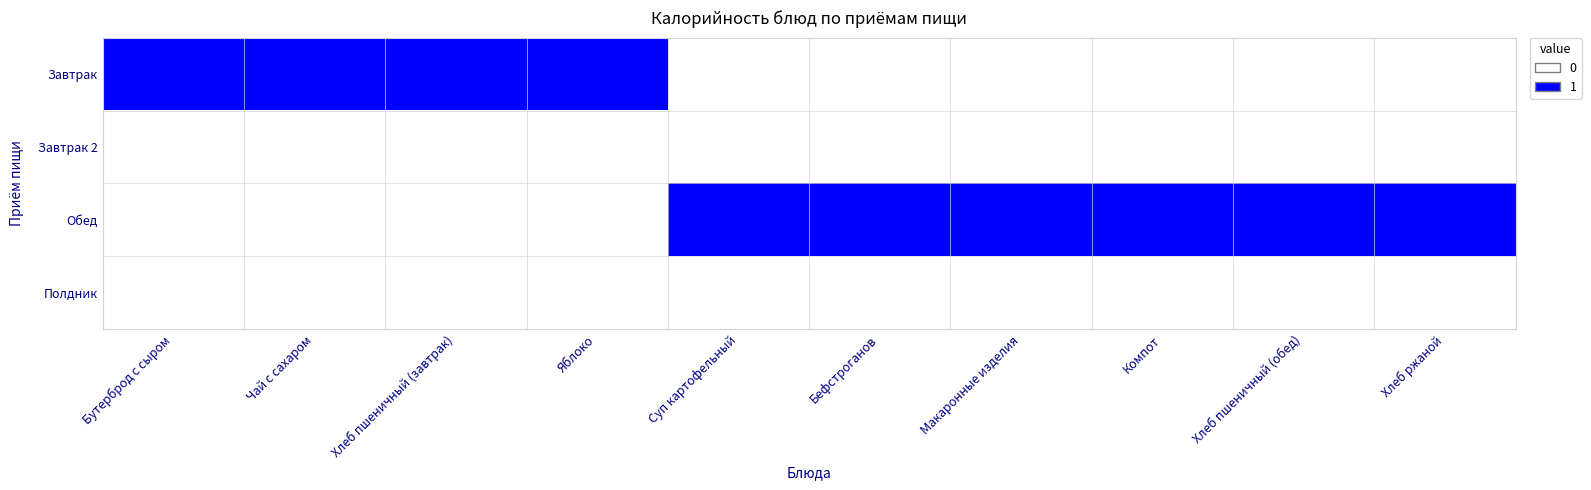

Which series has the widest spread of values?

Завтрак